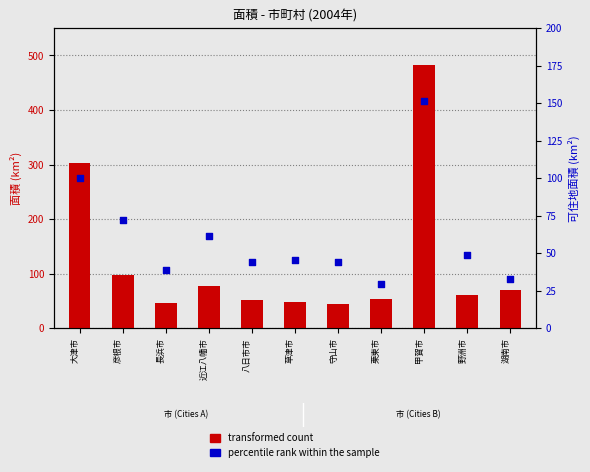

Is the value of transformed count at 草津市 greater than the value of percentile rank within the sample at 長浜市?

Yes